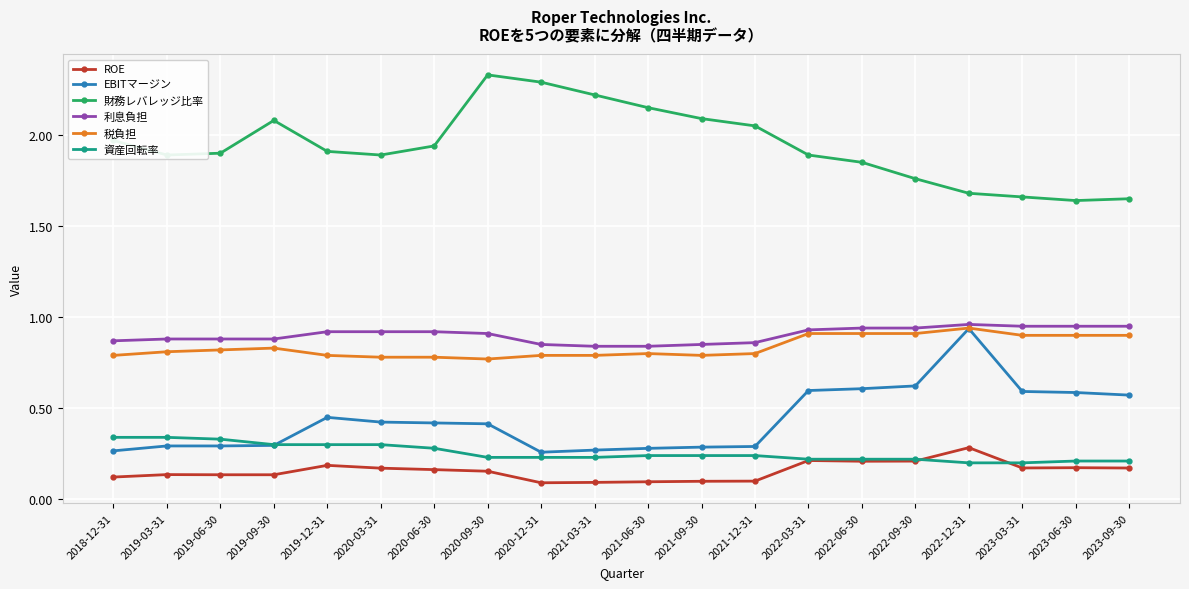

True or false: 財務レバレッジ比率 and 利息負担 intersect in this chart.

False